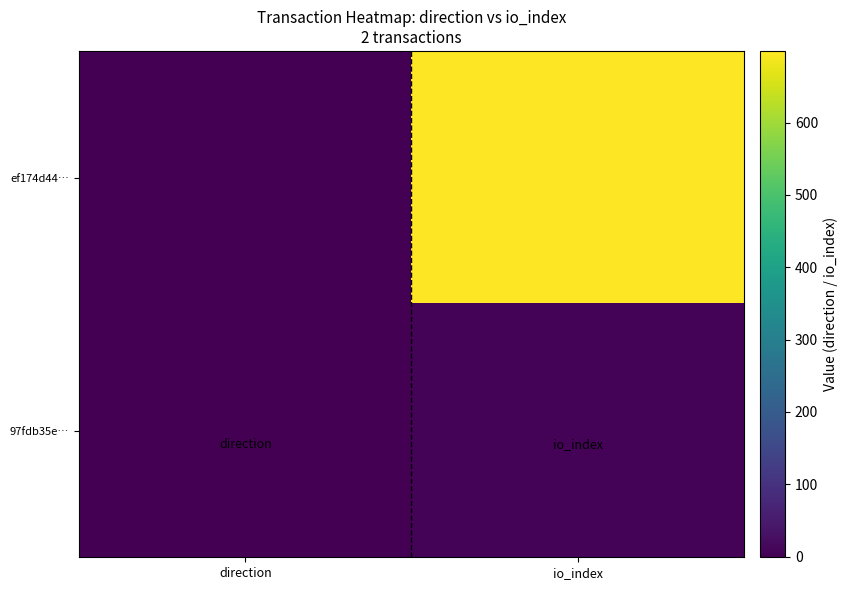

Rank the series by their average value, from highest to lowest.

ef174d44…, 97fdb35e…